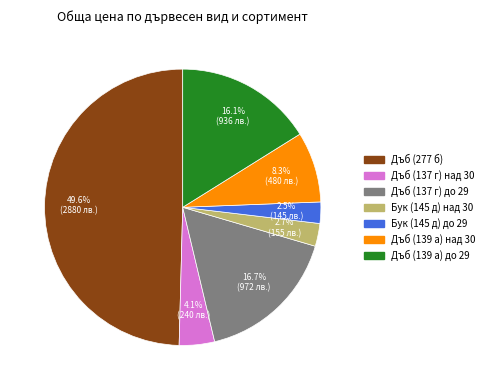

To the nearest percent, what percentage of the pie is Дъб (139 а) до 29?

16%